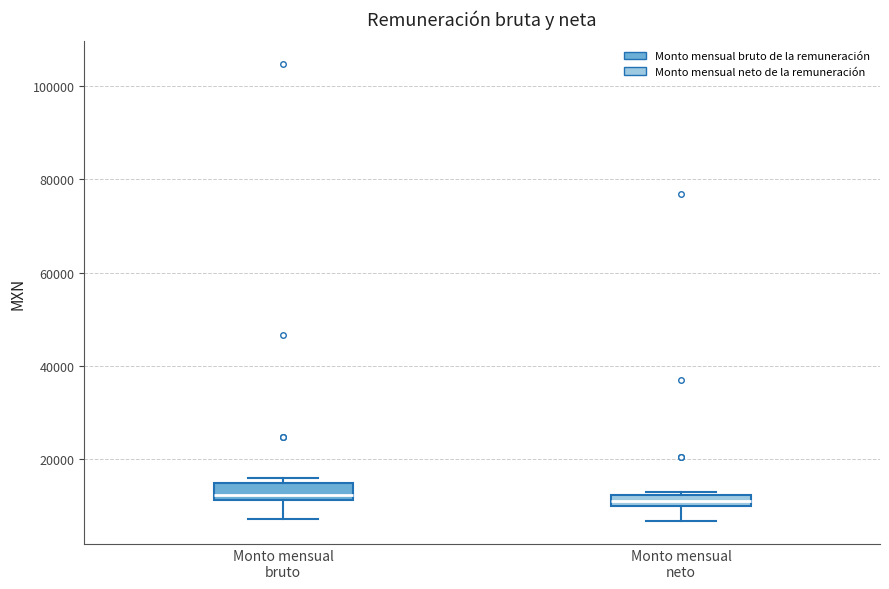

Where is the lower edge of the box for Monto mensual bruto on the y-axis? The values are not printed on the chart, so give them approximately, as read against the axis.

12000